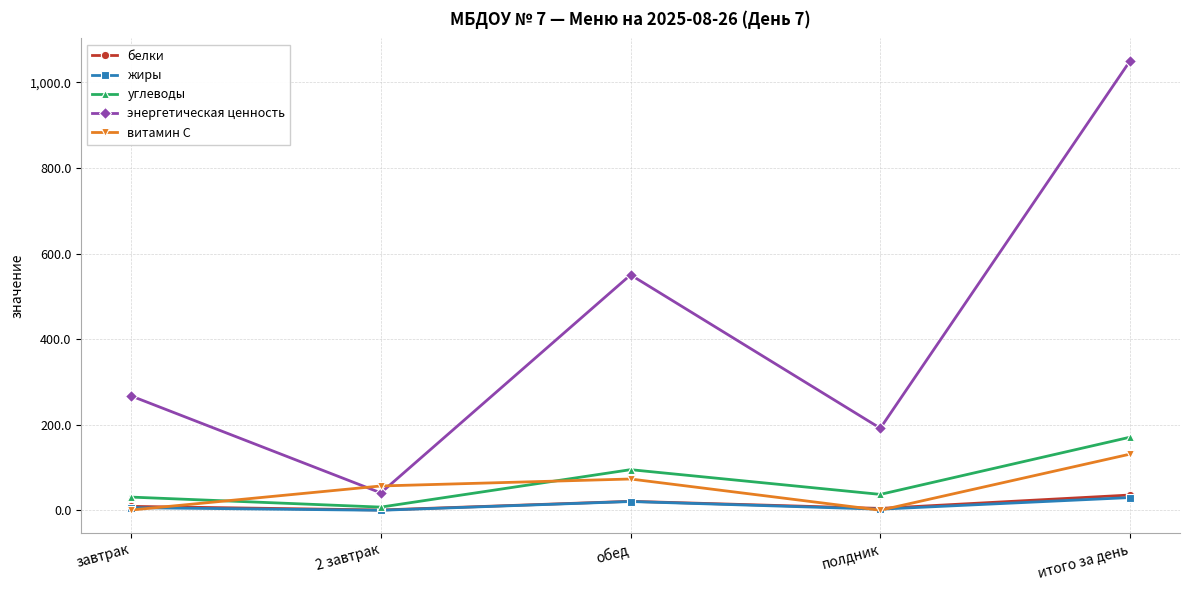

What is the smallest value displayed?

0.2